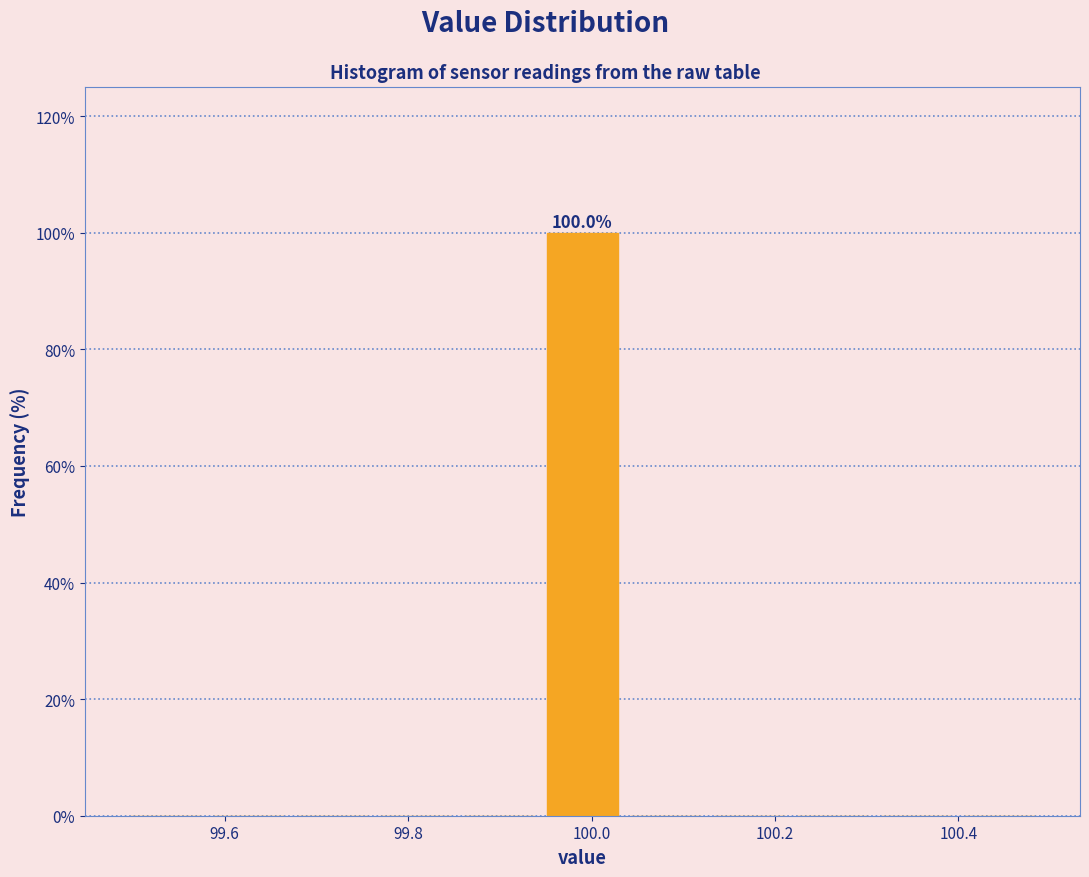

Which range on the x-axis has the tallest bar?

99.94 to 100.04